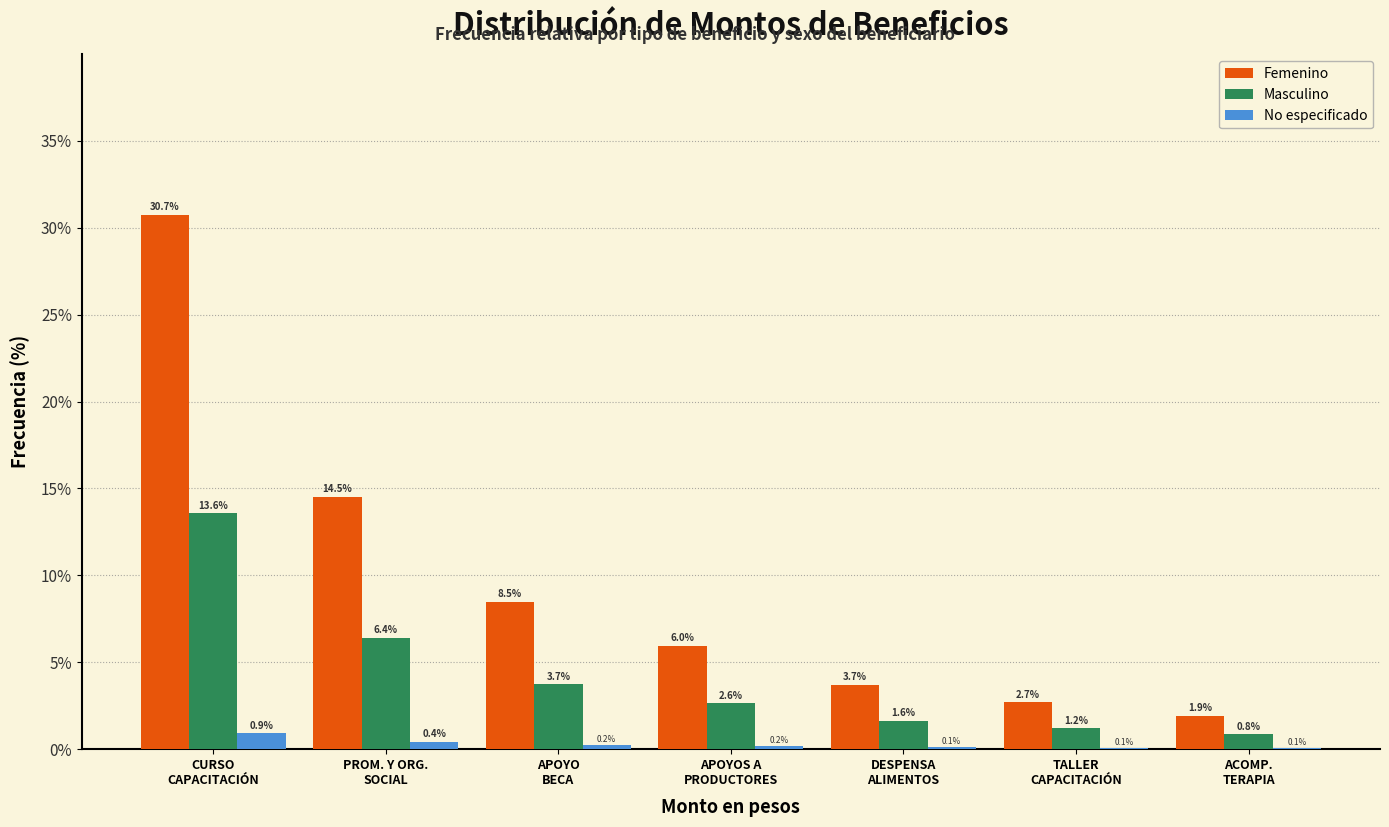

What is the highest value of the Masculino series?

13.6